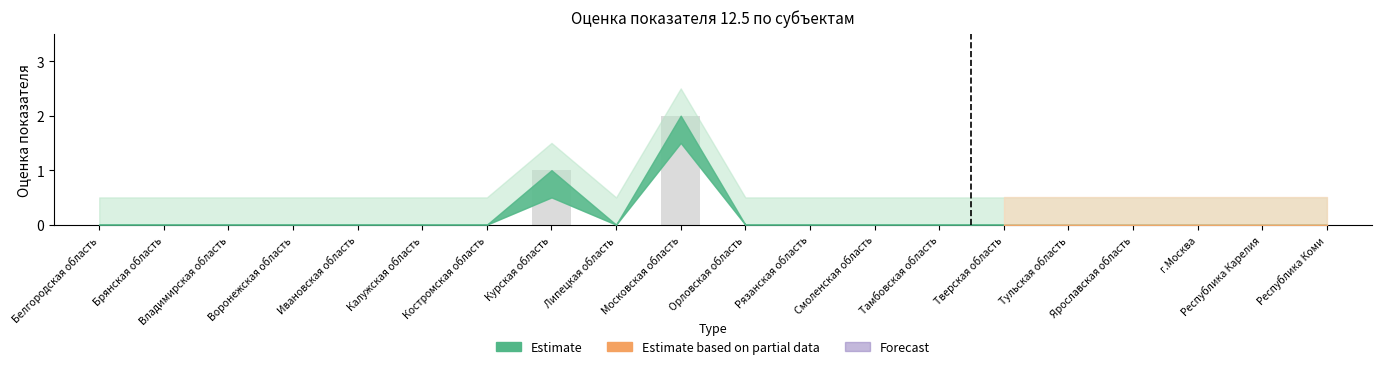

The chart shows a value of -1 at Тамбовская область. True or false?

False